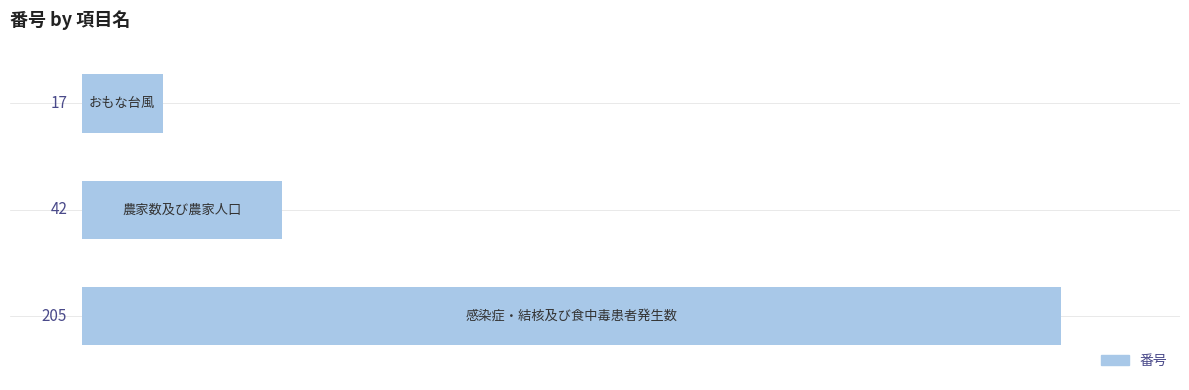

Reading bottom to top, extract all data points from this chart.

205	42	17